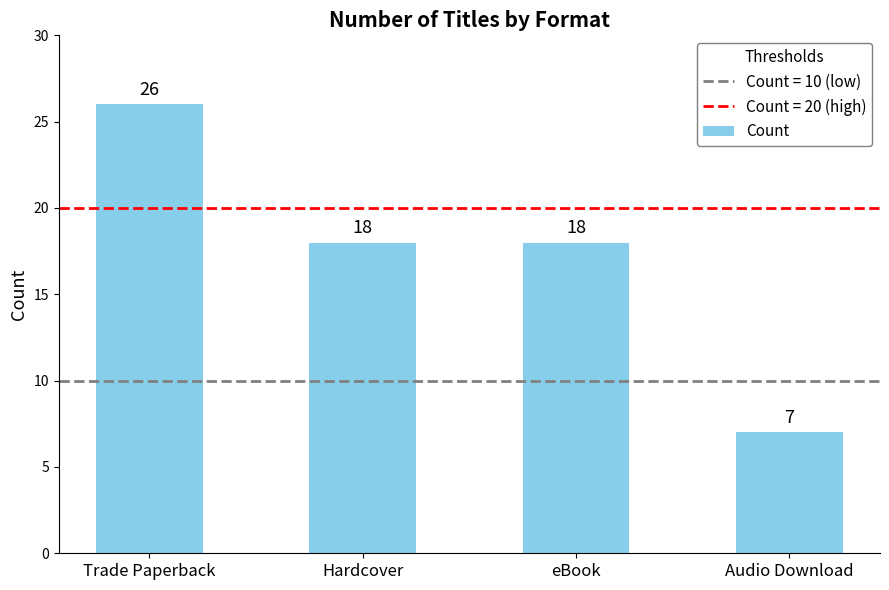

What is the value of the 2nd bar from the left?

18